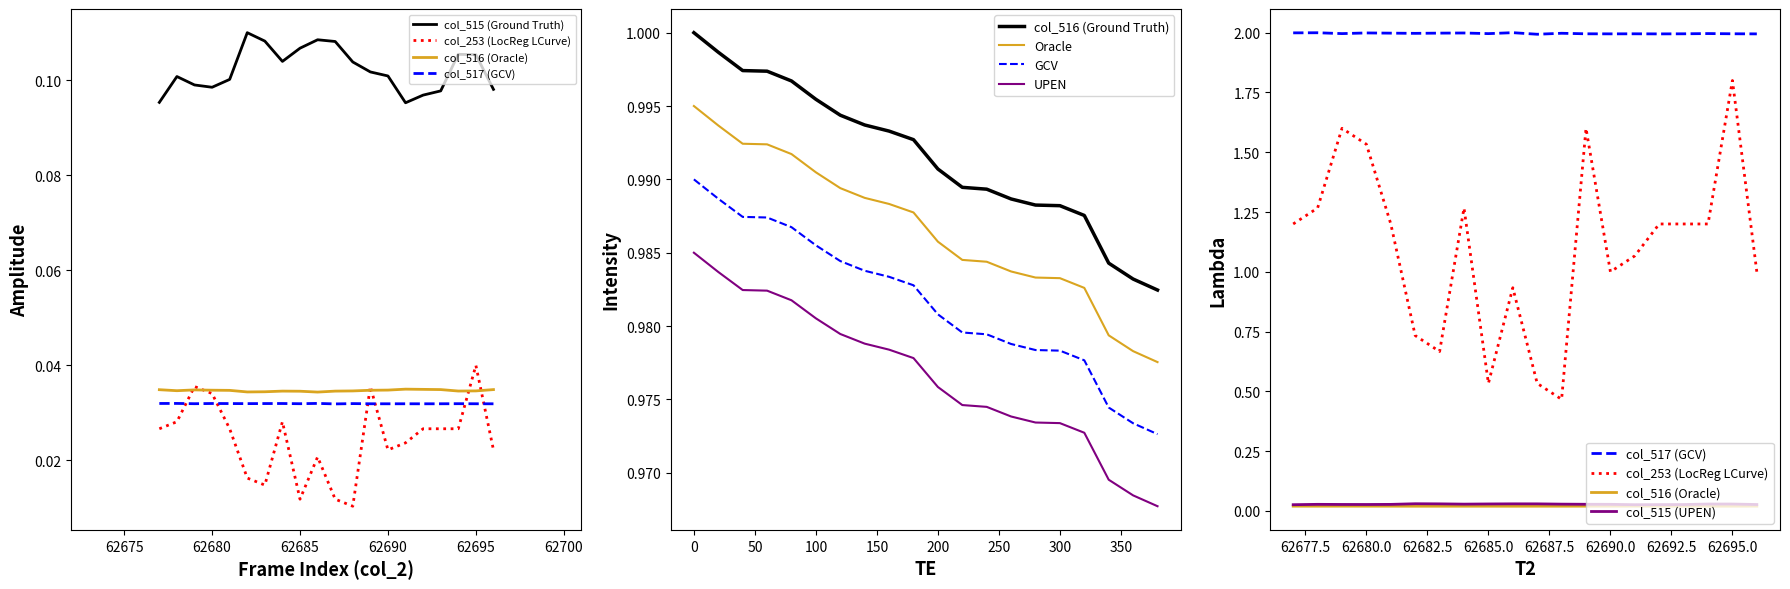

What is the sum of the col_517 values at 62693 and 62688?

0.1